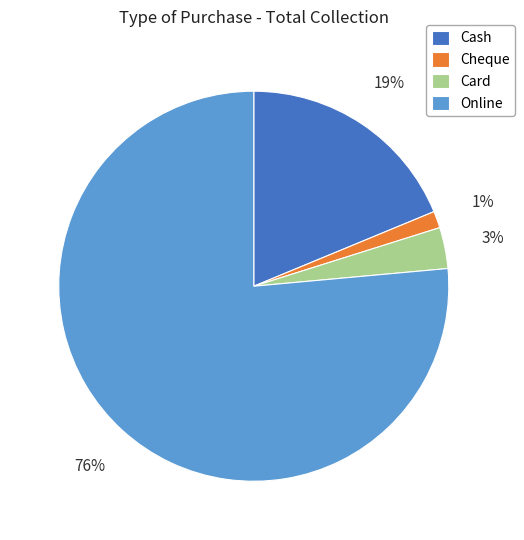

Does Cash represent more than half of the total?

No